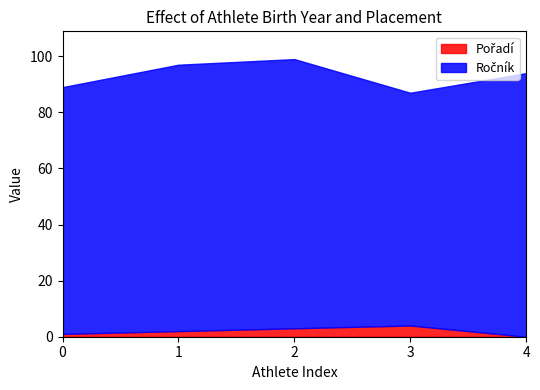

How many data points in Ročník are above 94?

2